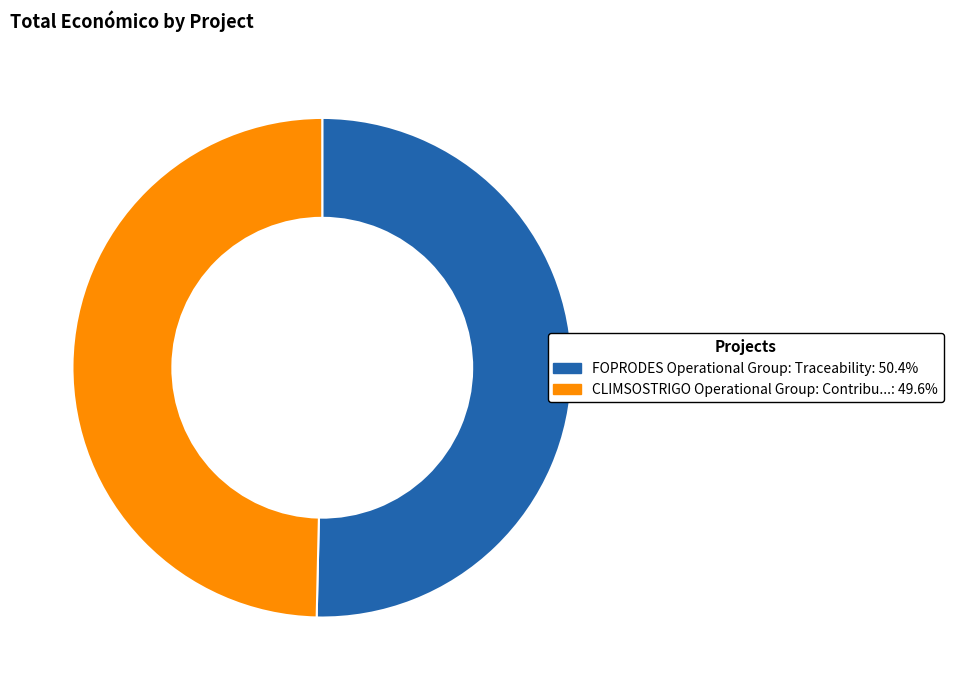

Is there a majority slice in this chart?

Yes